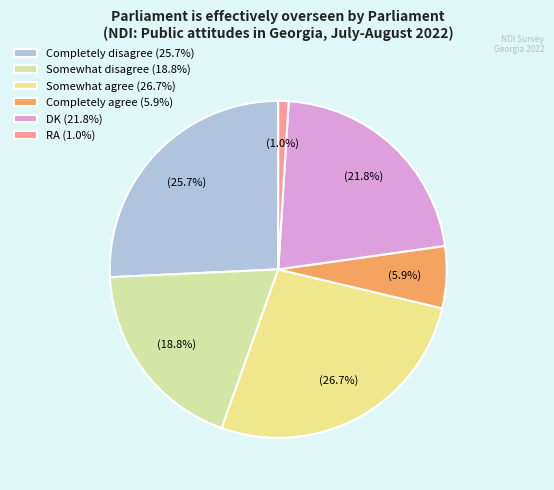

To the nearest percent, what is the difference between the DK and Completely agree slice percentages?

16%